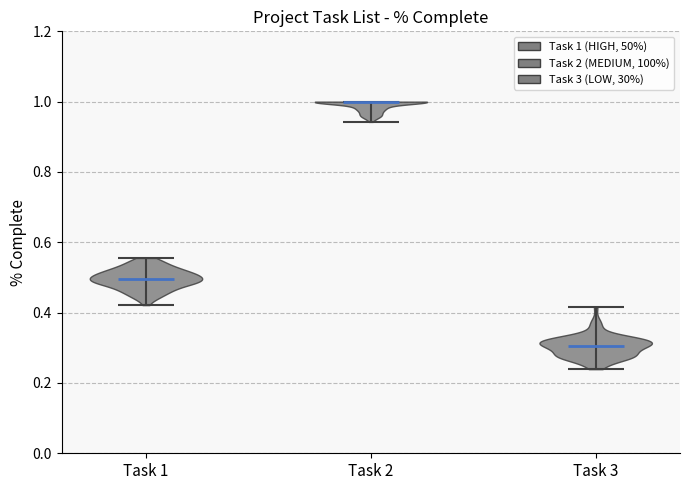

Reading left to right, read every violin against the y-axis: where its median line is, and the lowest and highest points it reaches. The values are not printed on the chart, so give them approximately, as read against the axis.

Task 1: median line 0.50, lowest point 0.42, highest point 0.56
Task 2: median line 1.00, lowest point 0.94, highest point 1.00
Task 3: median line 0.30, lowest point 0.24, highest point 0.42